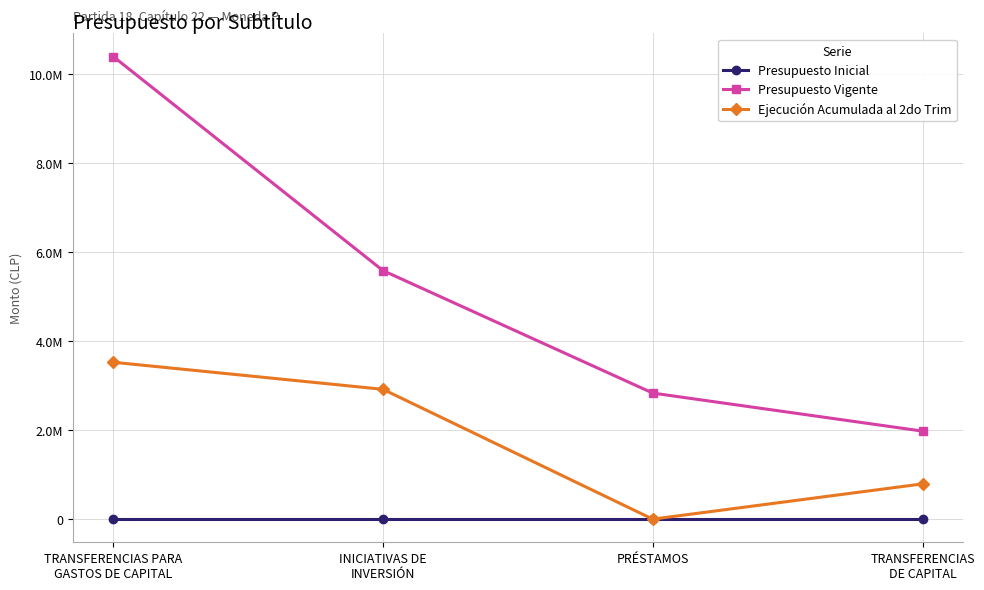

Is this an area chart (filled region under the line)?

No